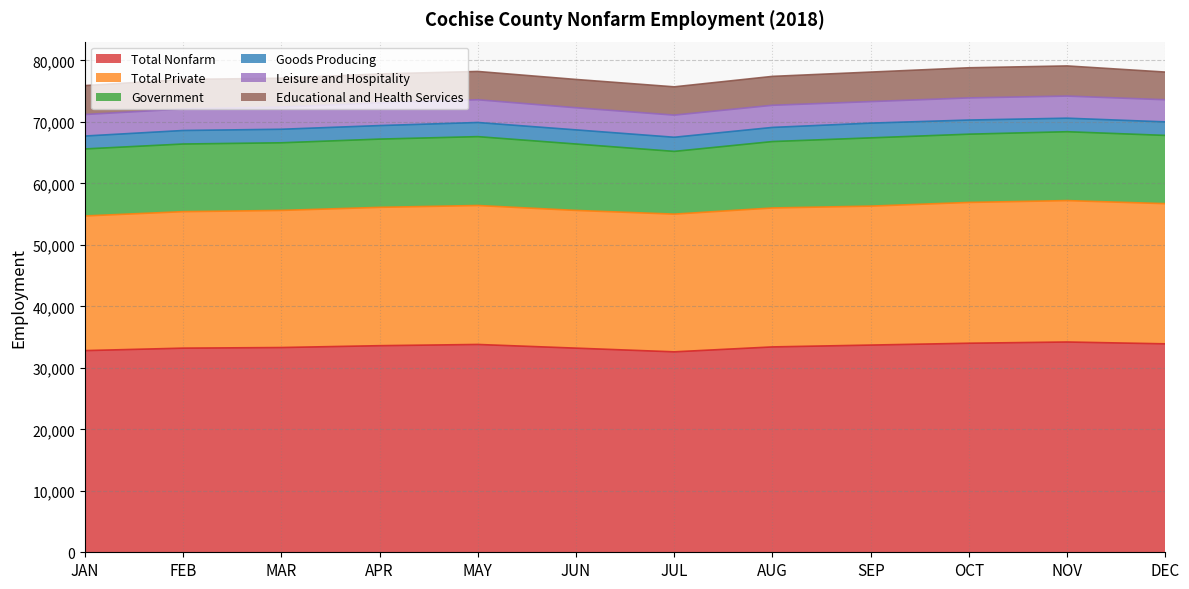

Is the value of Goods Producing at FEB greater than the value of Government at JUN?

No